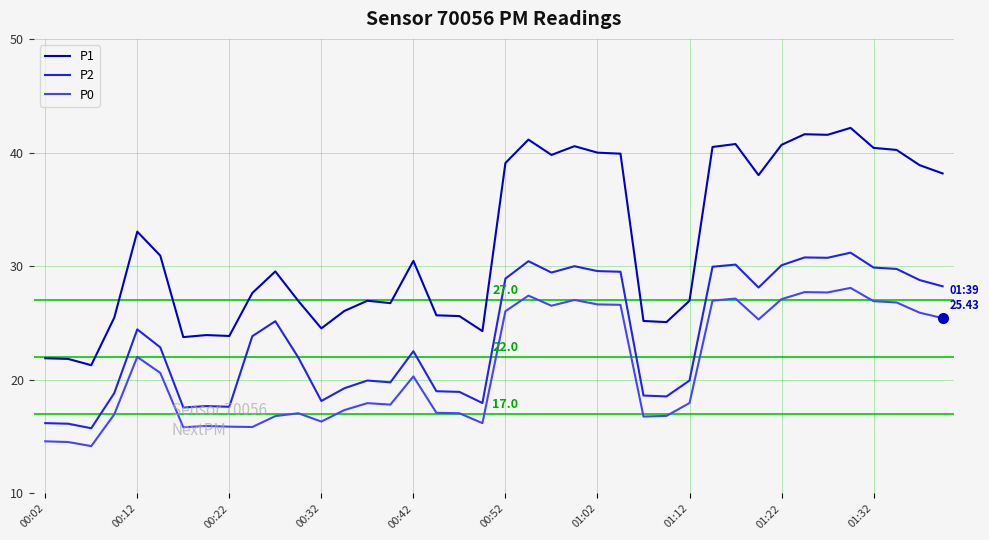

Does the chart display data point markers on the line(s)?

No